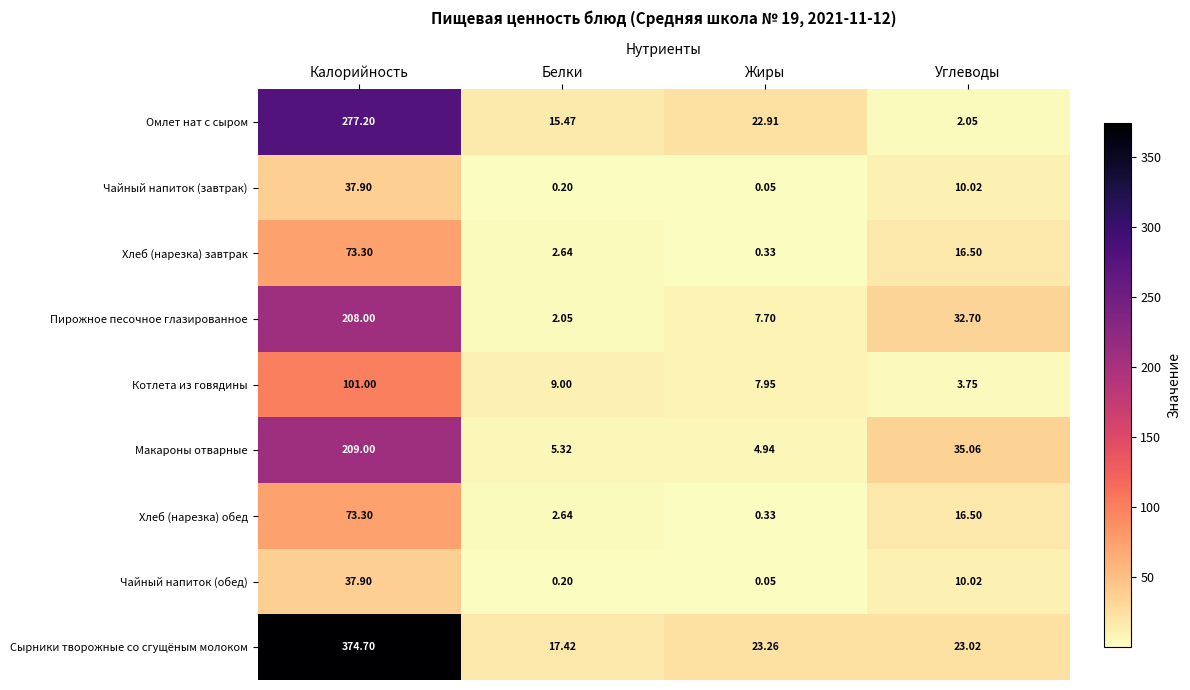

Which series has the largest total across all categories?

Сырники творожные со сгущёным молоком